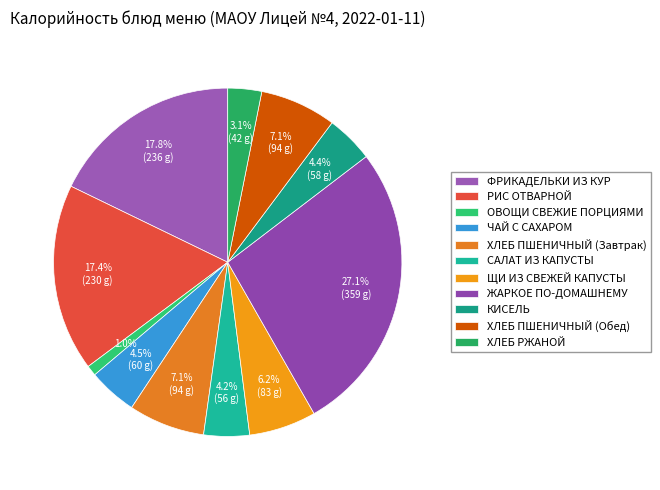

To the nearest percent, what portion does ХЛЕБ РЖАНОЙ represent?

3%